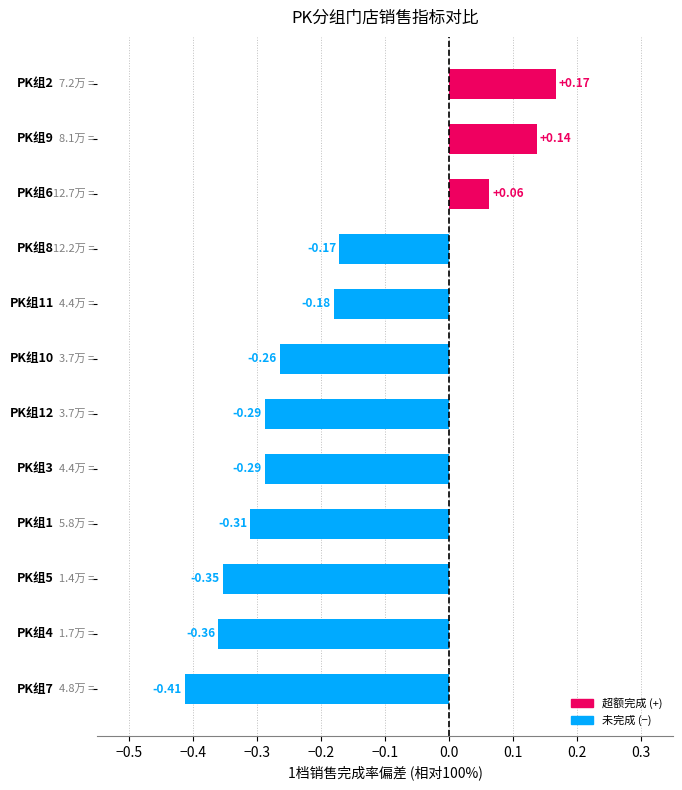

What is the difference between the maximum and minimum values?

0.6